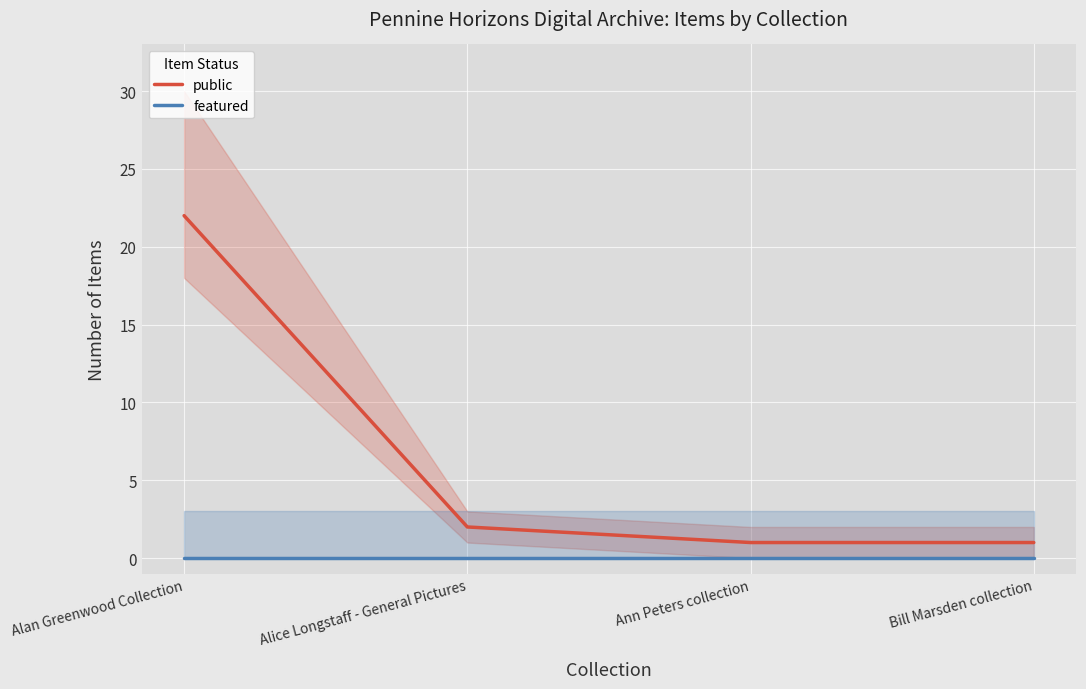

True or false: public and featured intersect in this chart.

False